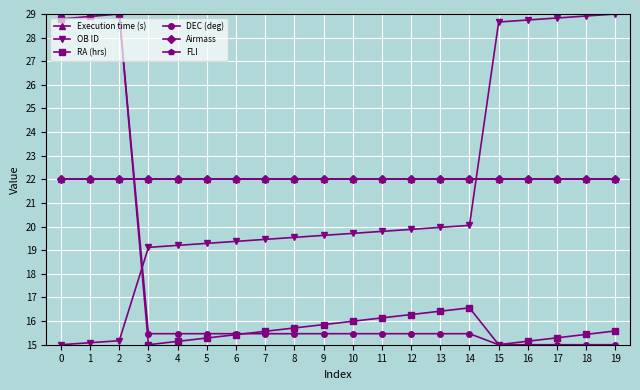

Does the chart have visible grid lines?

Yes